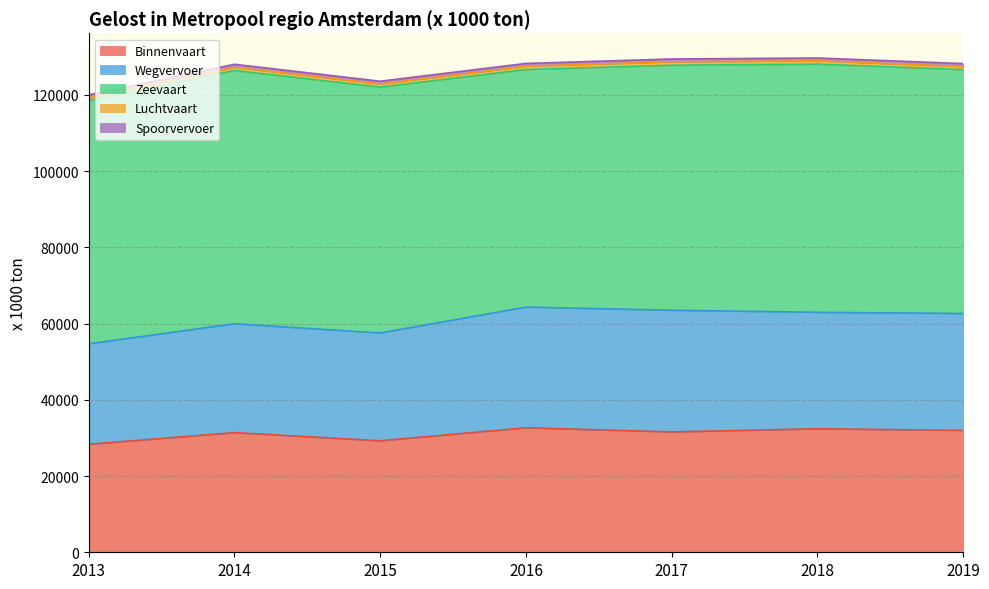

What is the difference between the Luchtvaart values at 2016 and 2014?

19